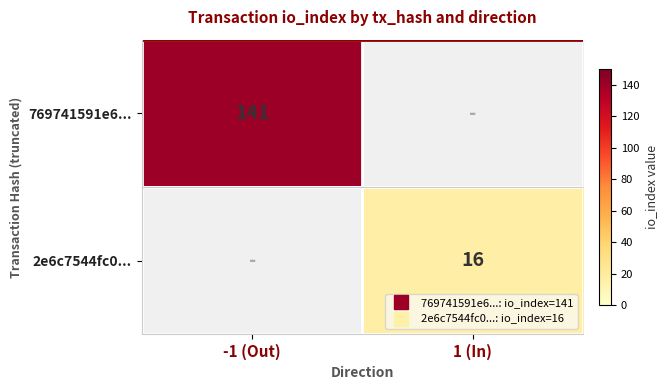

Which series has the widest spread of values?

769741591e6...